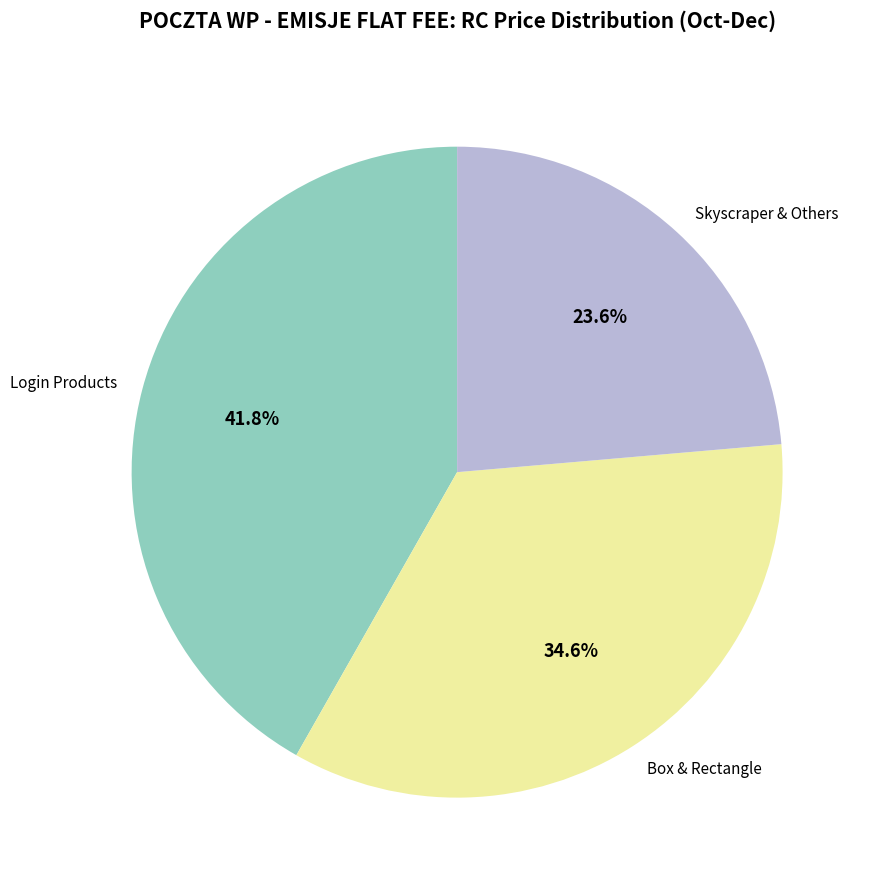

Do Skyscraper & Others and Login Products together represent more than half of the pie?

Yes